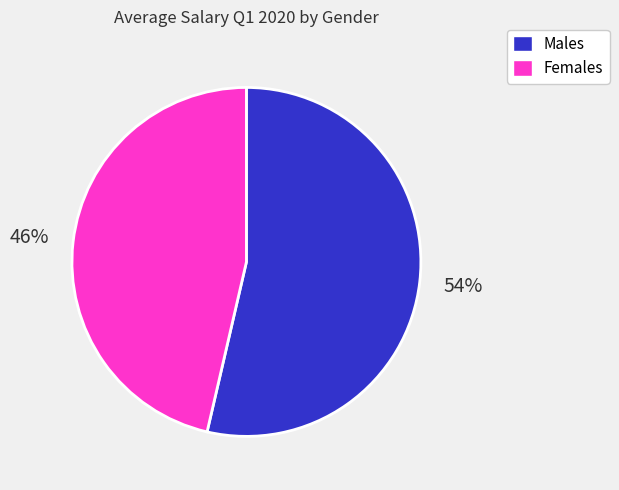

To the nearest percent, what portion does Males represent?

54%